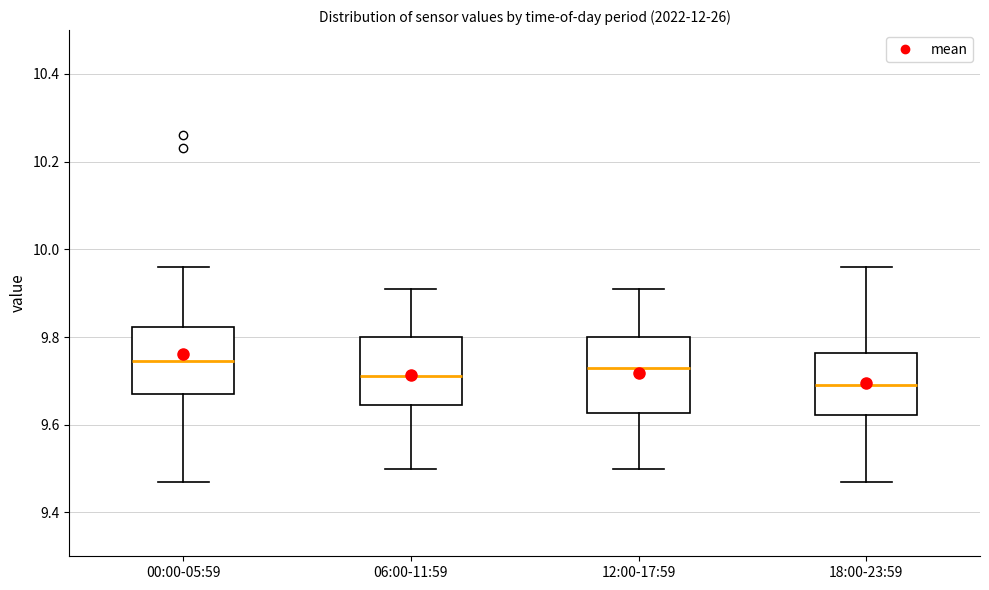

Where is the lower edge of the box for 06:00-11:59 on the y-axis? The values are not printed on the chart, so give them approximately, as read against the axis.

9.64